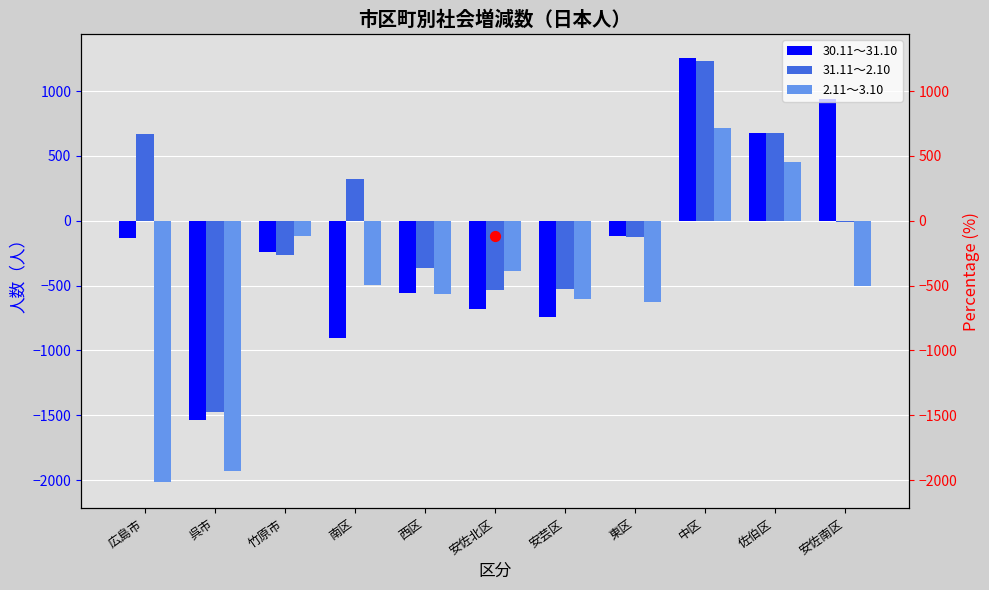

Which series has the largest total across all categories?

31.11～2.10